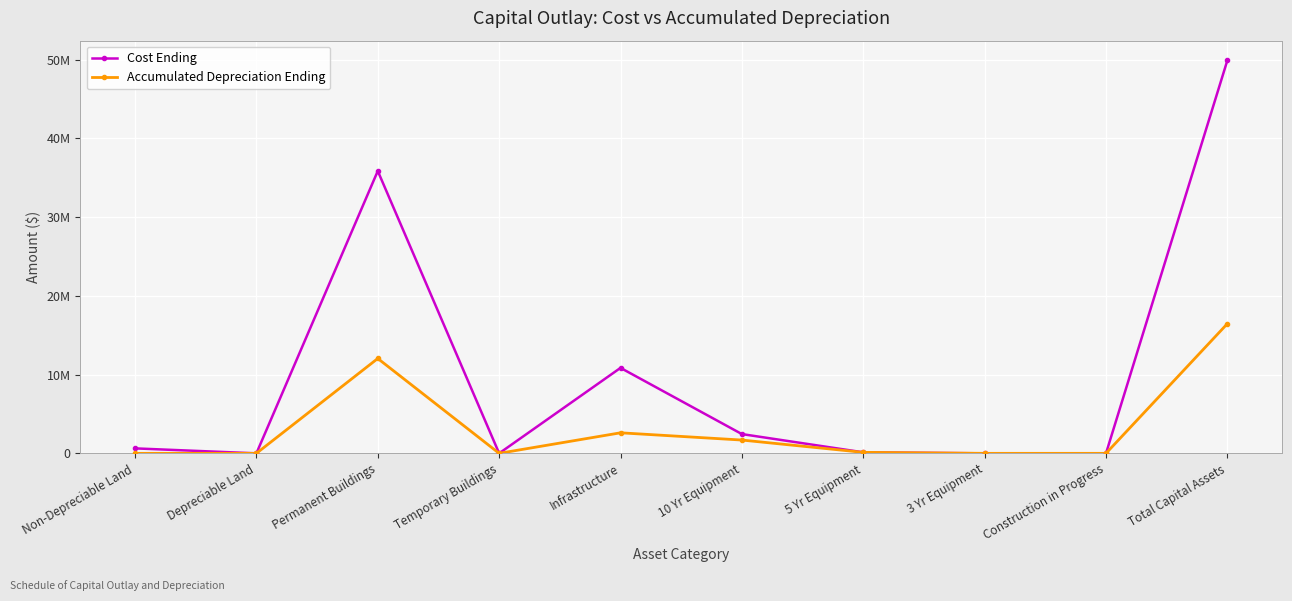

Does the chart display data point markers on the line(s)?

Yes